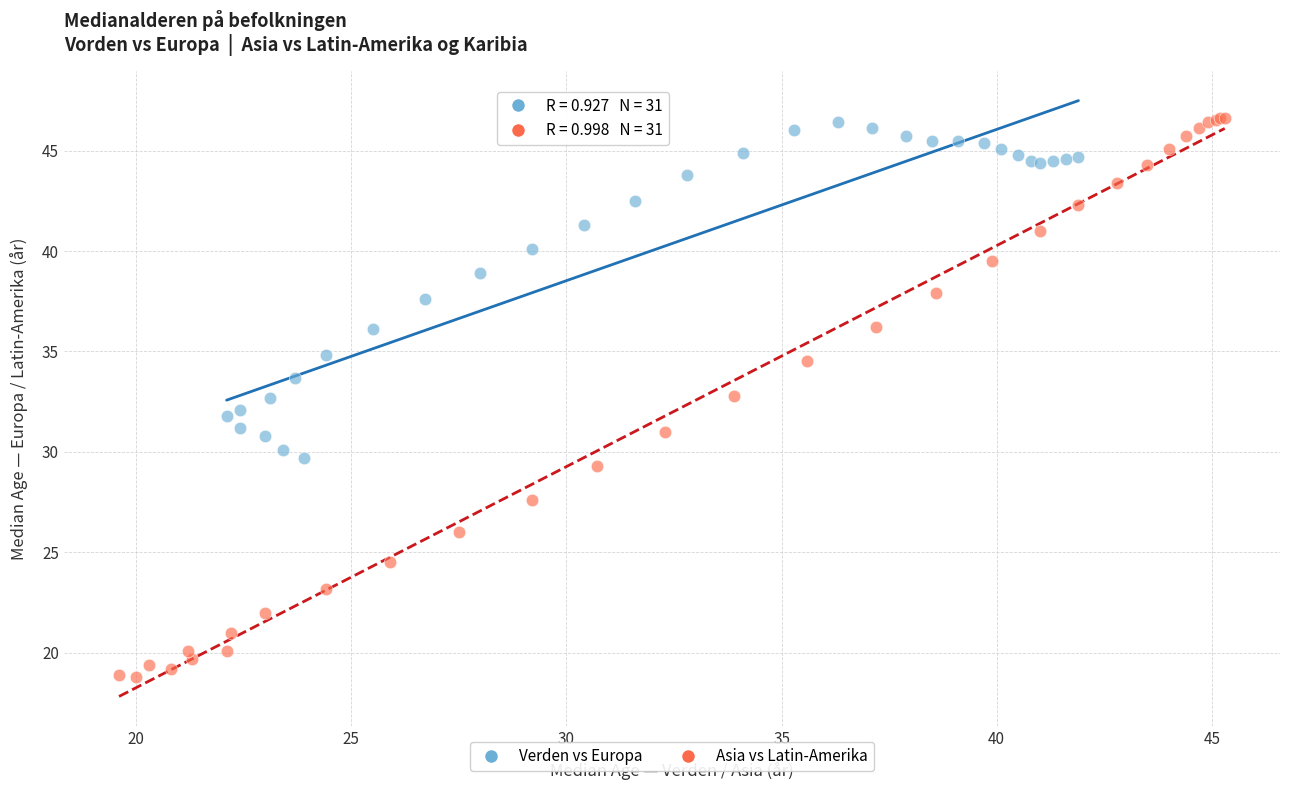

Which series contains the lowest Y value?

Asia vs Latin-Amerika